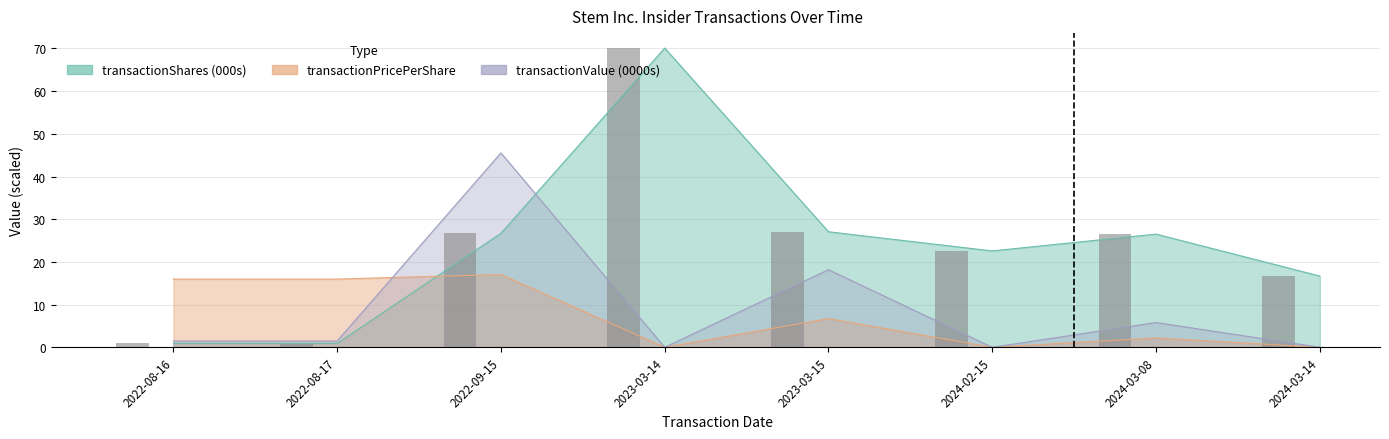

The value of transactionShares at 2023-03-15 is 47.1. True or false?

False